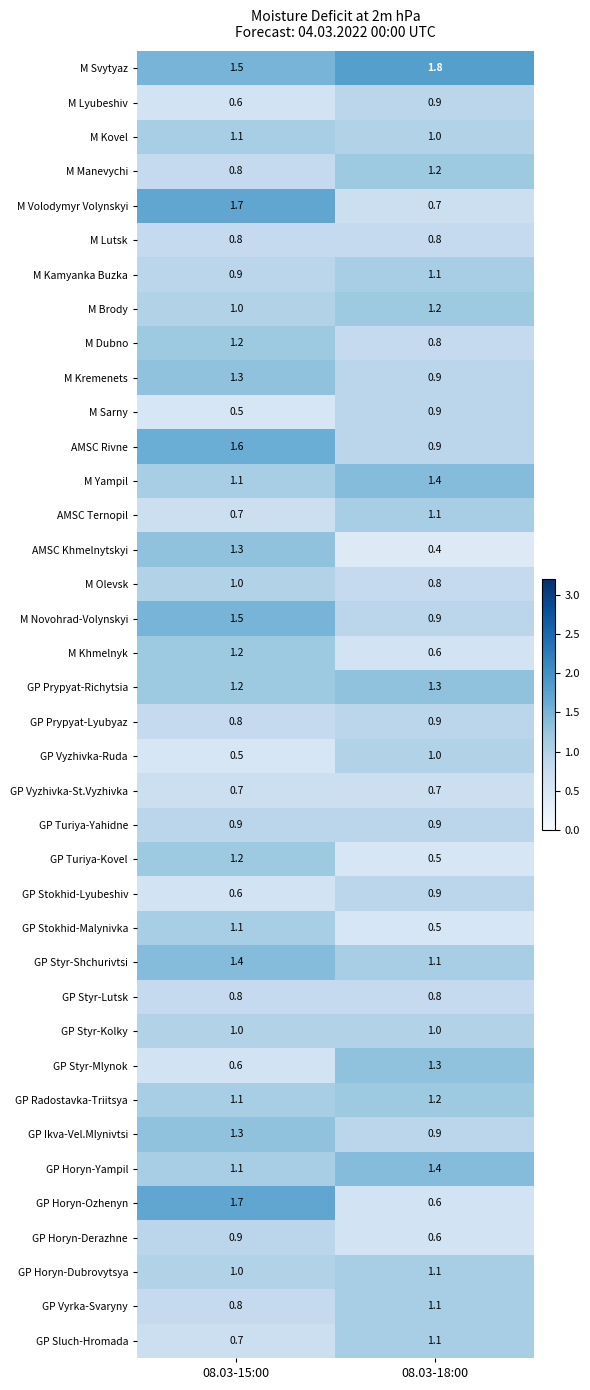

Is the value of AMSC Rivne at 08.03-15:00 greater than the value of GP Styr-Mlynok at 08.03-15:00?

Yes